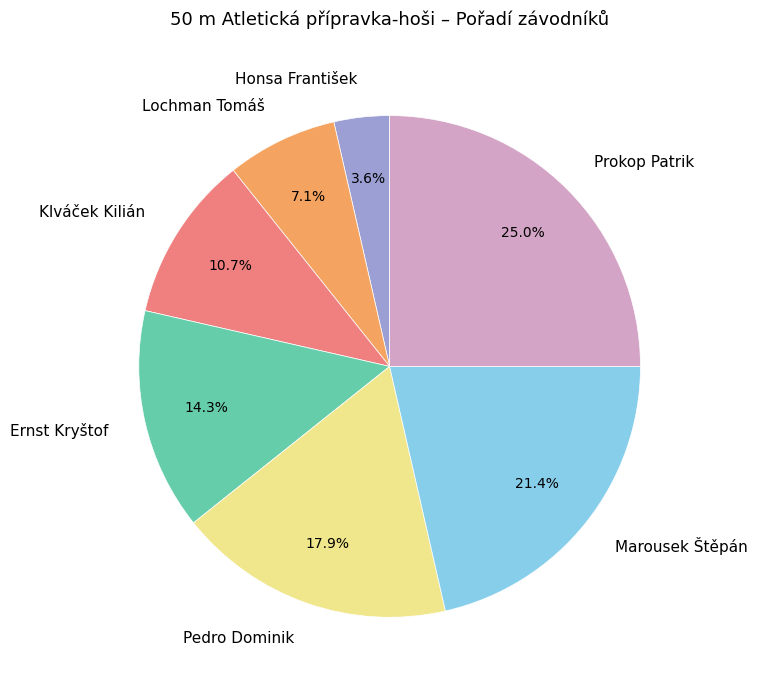

To the nearest percent, what portion does Honsa František represent?

4%